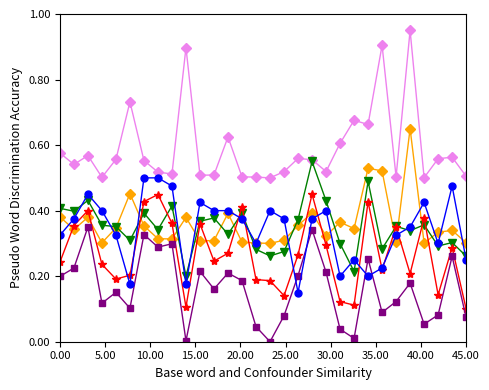

How many data points does each series have?

30